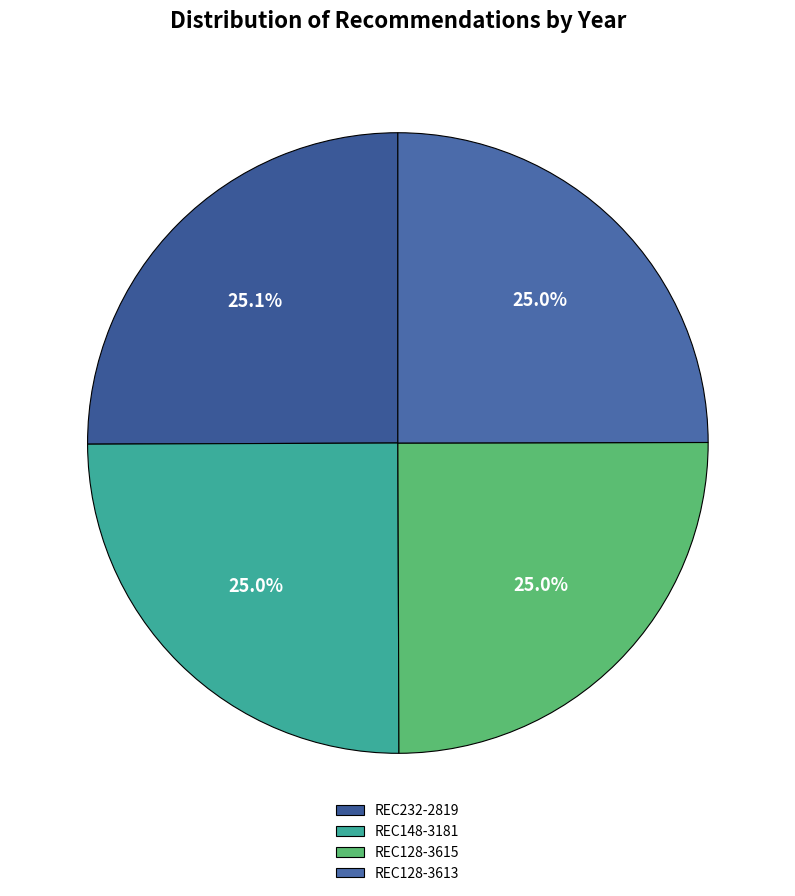

Which category has the biggest portion of the pie?

REC232-2819